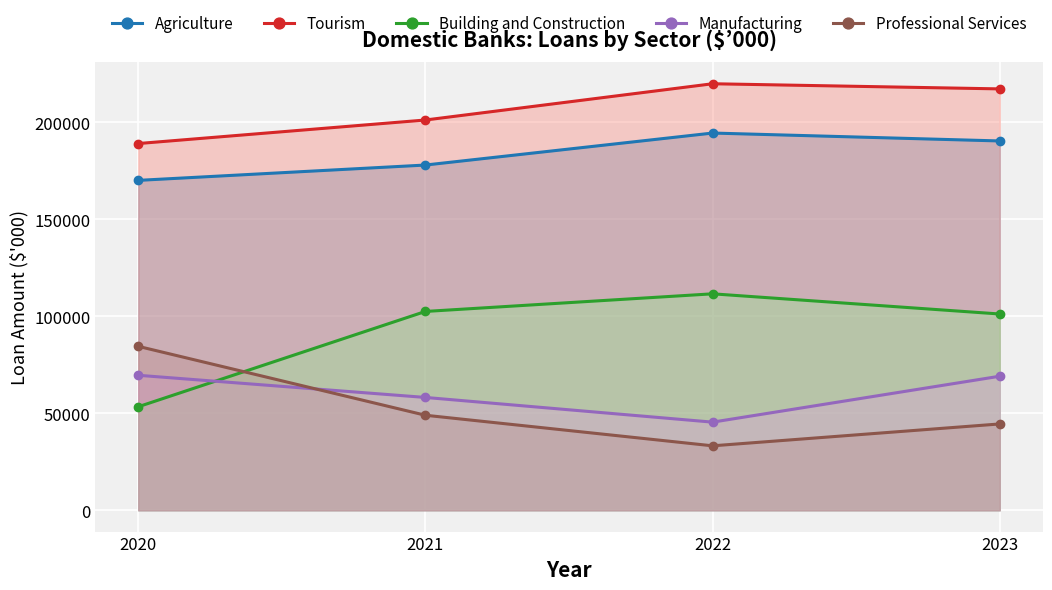

How many intersections are there between Building and Construction and Professional Services?

1